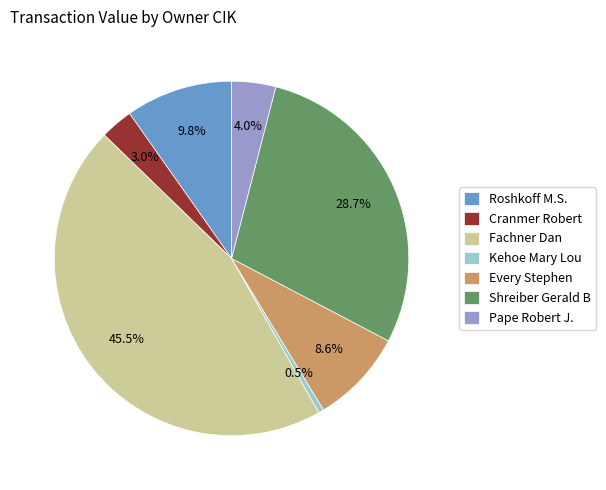

How much of the chart is everything except Roshkoff M.S.?

90.2%